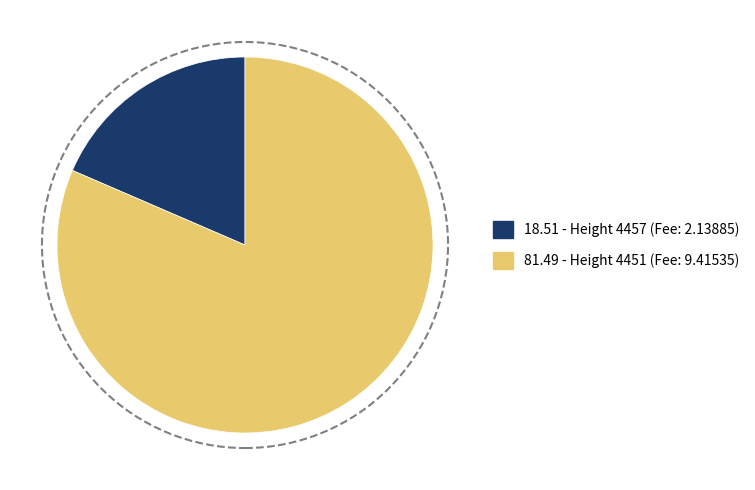

Is there any slice that represents more than half of the pie?

Yes